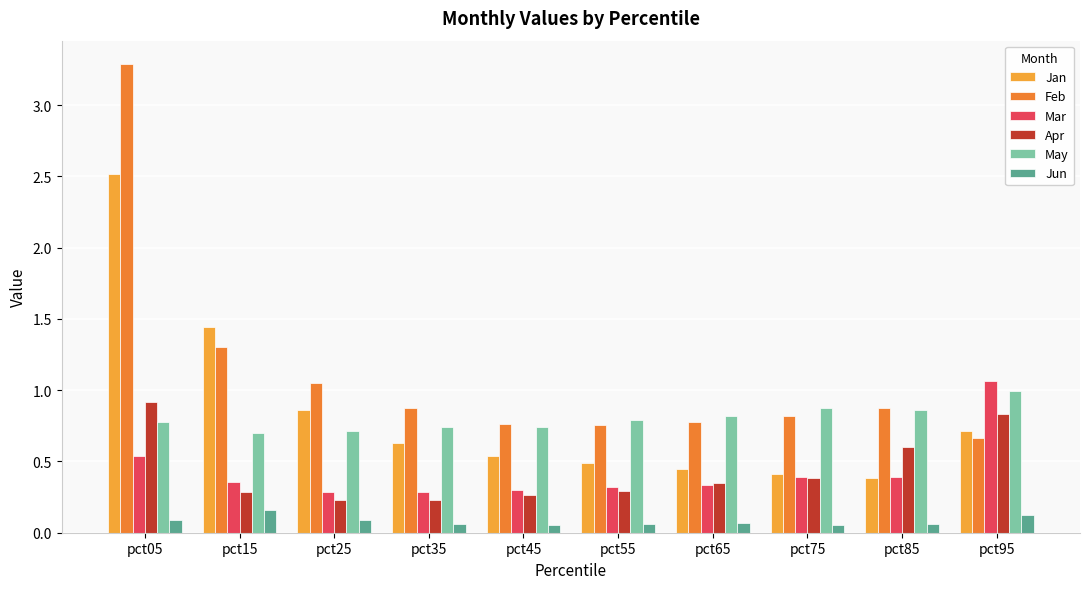

True or false: Apr has a value of 0.3 at pct55.

True